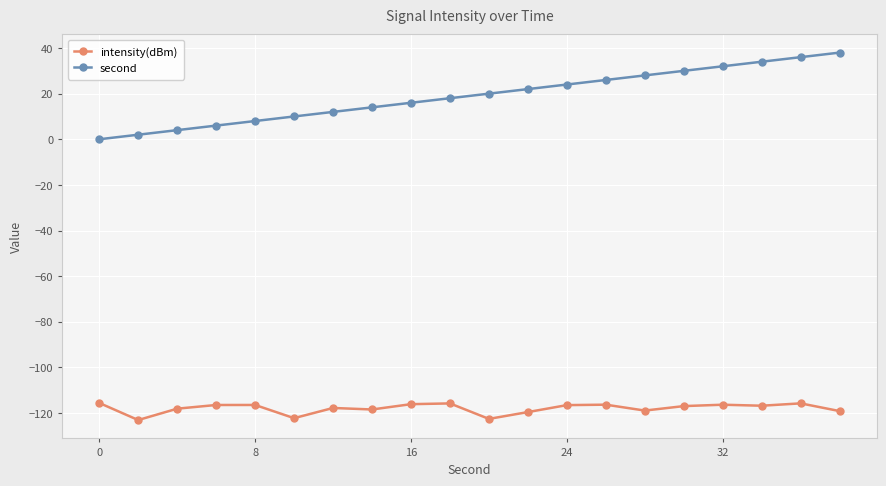

What is the smallest value displayed?

-123.1